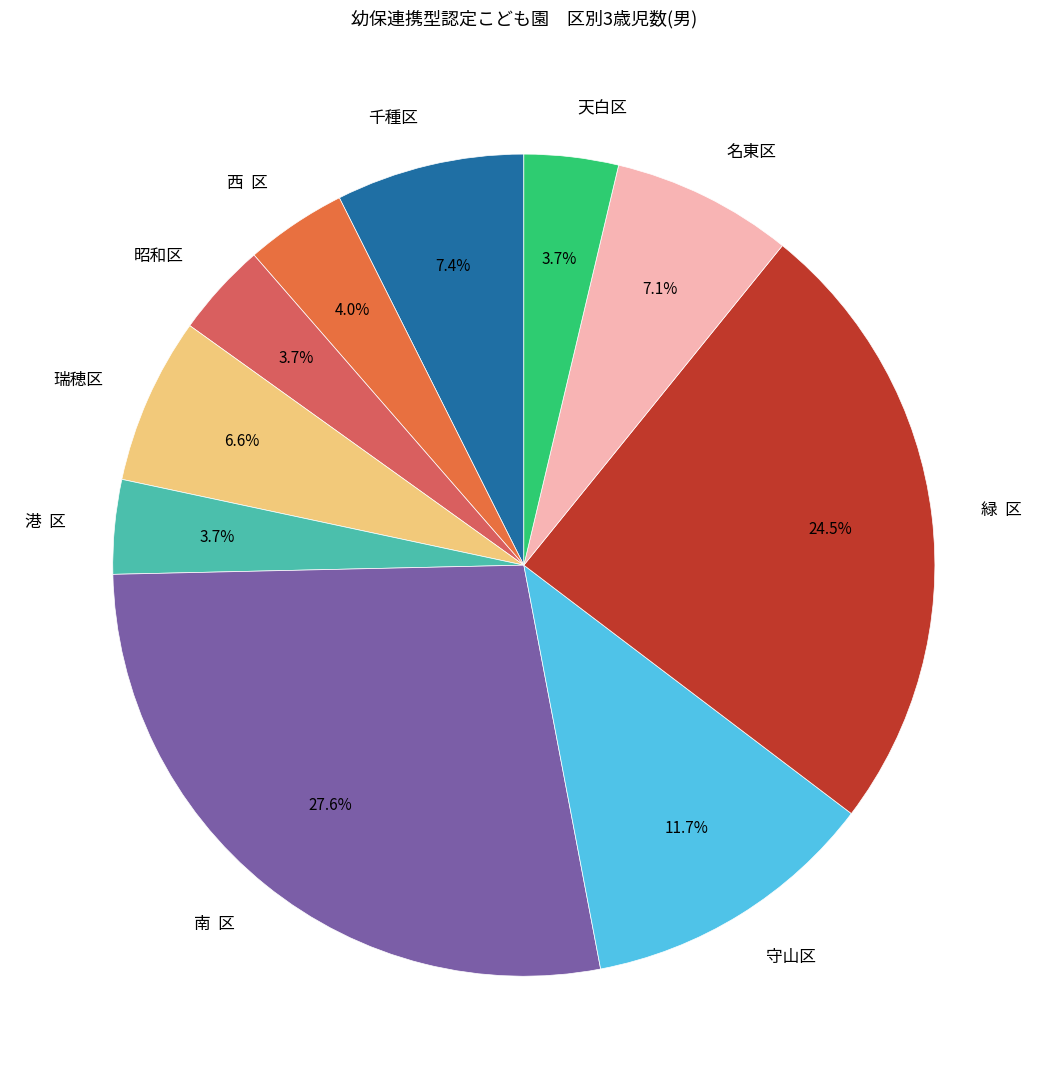

How much of the chart is everything except 南 区?

72.4%